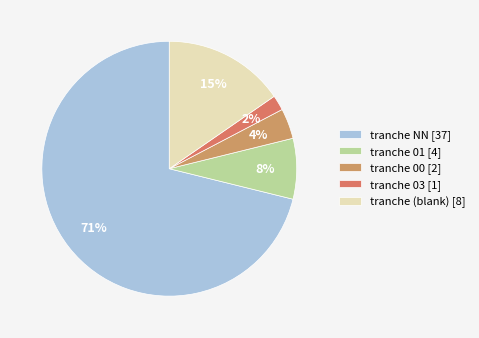

Count the number of slices in the pie.

5